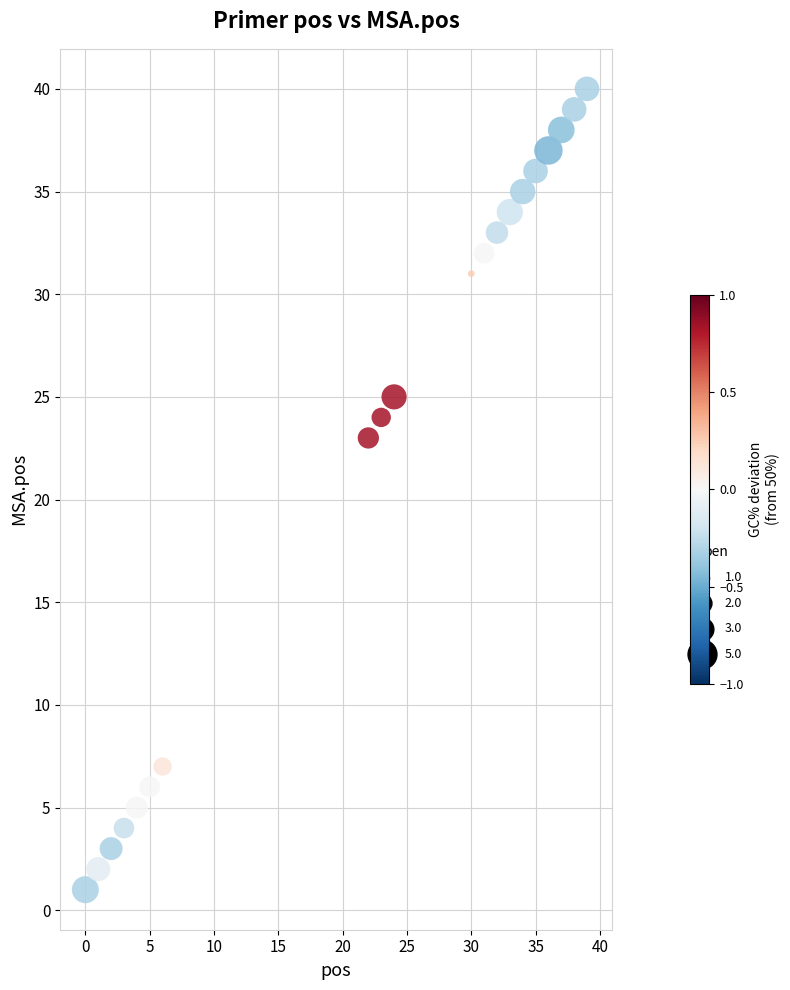

What Y value in the scatter plot is closest to 20?

23